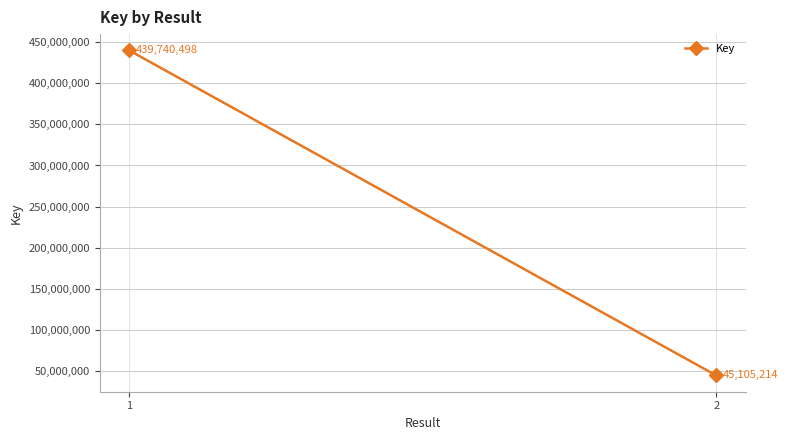

What is the greatest value displayed?

439740498